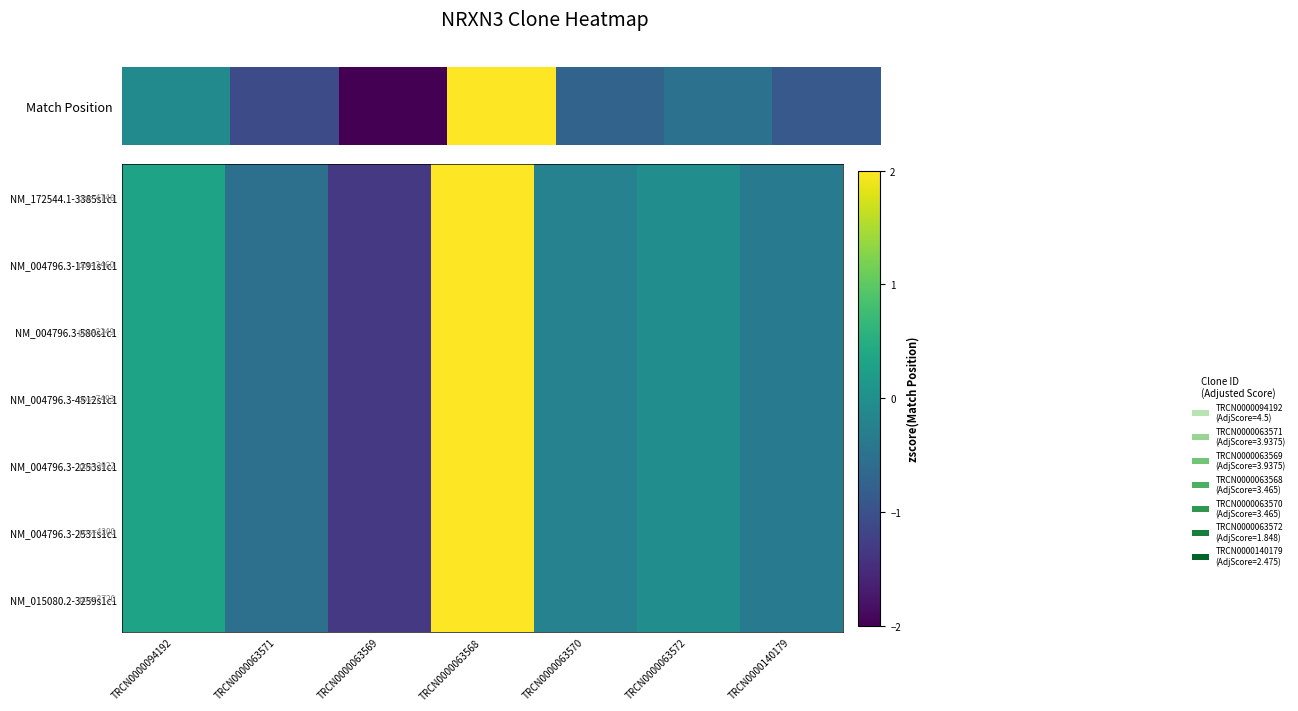

Which series has the largest total across all categories?

NM_172544.1-3385s1c1